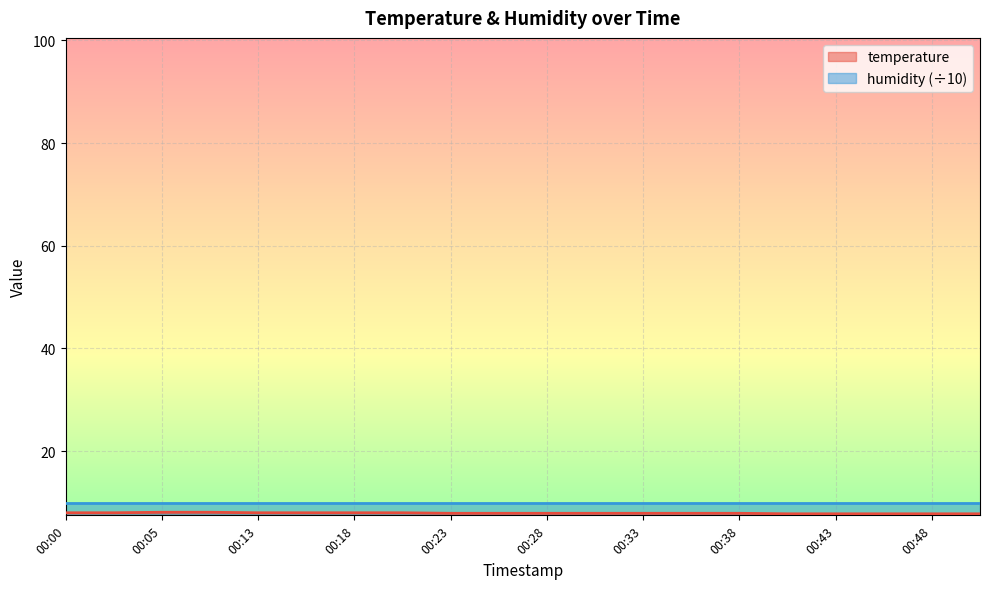

Is it true that the value at 00:50 is 7.8?

True